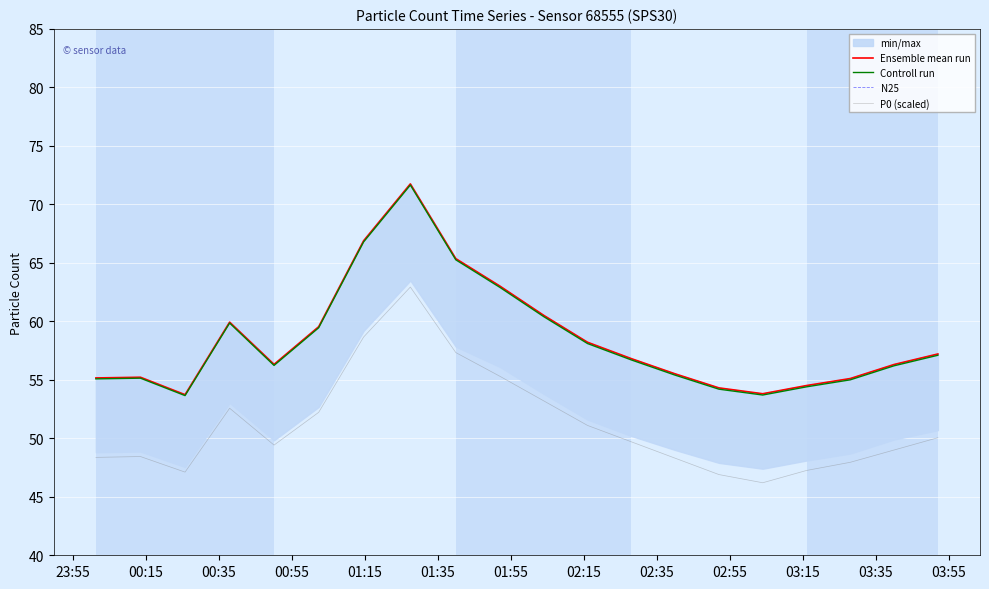

What is the minimum value for N25?

53.7